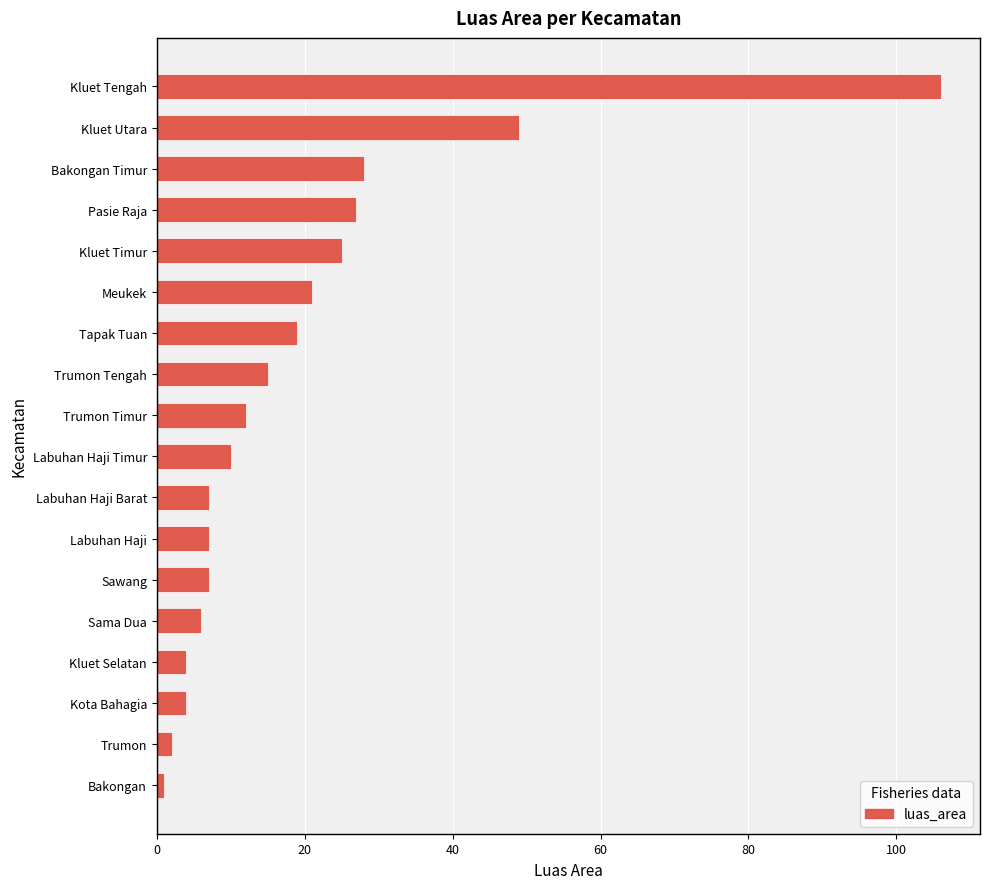

What is the difference between the second highest and minimum values?

48